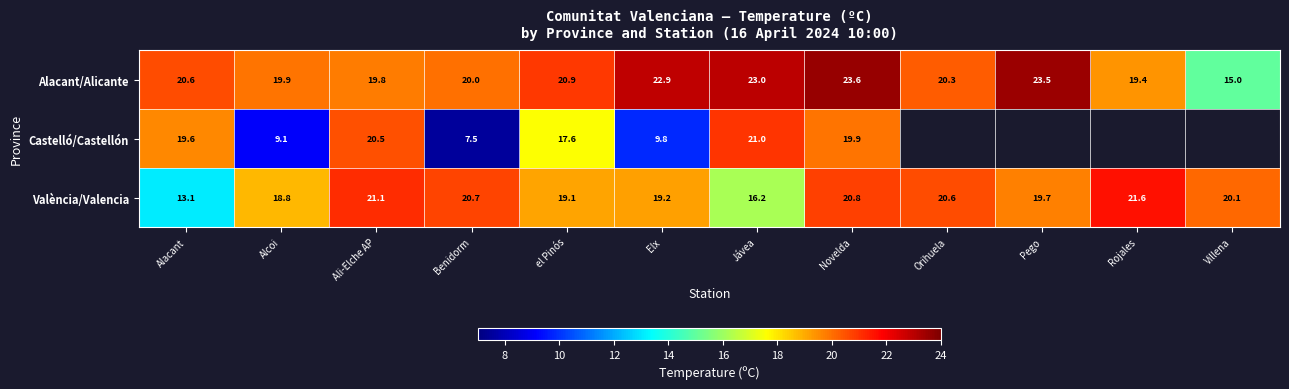

What is the maximum value shown in the chart?

23.6